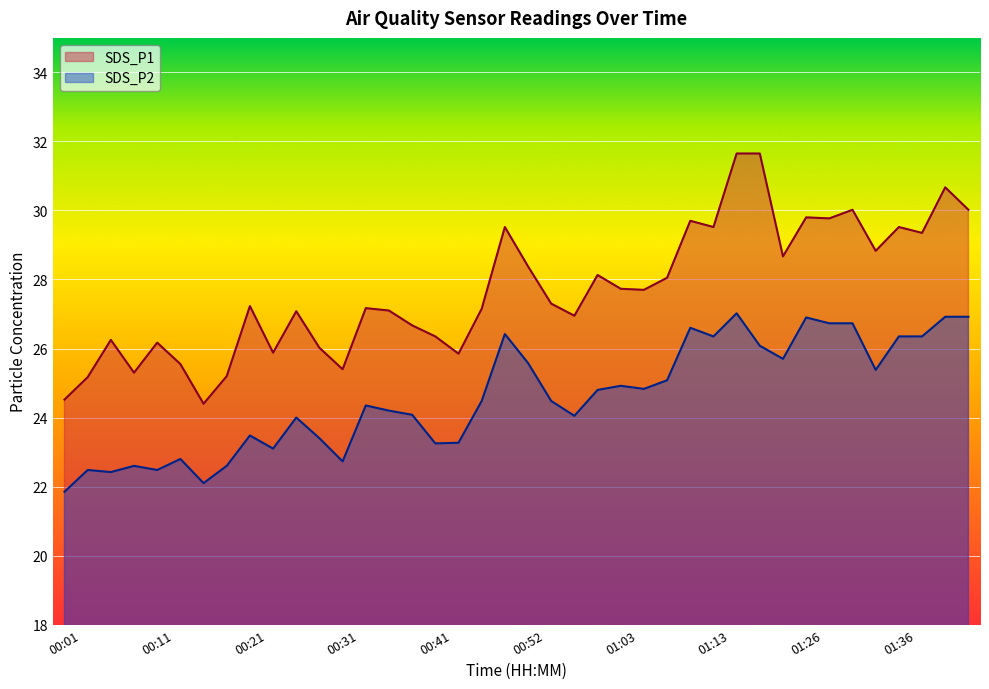

What is the spread (max minus min) of values at 01:00?

3.3